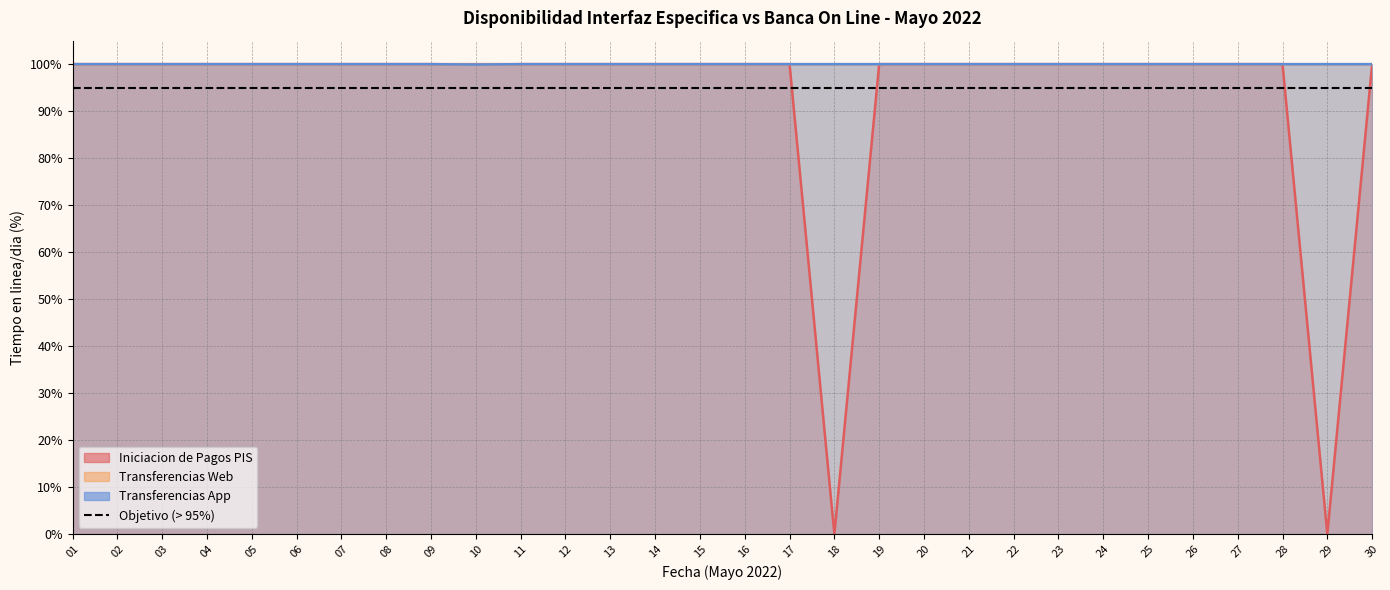

Reading left to right, extract all data points from this chart.

Iniciacion de Pagos PIS: 01=100.0	02=100.0	03=100.0	04=100.0	05=100.0	06=100.0	07=100.0	08=100.0	09=100.0	10=100.0	11=100.0	12=100.0	13=100.0	14=100.0	15=100.0	16=100.0	17=100.0	18=0.0	19=100.0	20=100.0	21=100.0	22=100.0	23=100.0	24=100.0	25=100.0	26=100.0	27=100.0	28=100.0	29=0.0	30=100.0
Transferencias Web: 01=100.0	02=100.0	03=100.0	04=100.0	05=100.0	06=100.0	07=100.0	08=100.0	09=100.0	10=99.9	11=100.0	12=100.0	13=100.0	14=100.0	15=100.0	16=100.0	17=100.0	18=100.0	19=100.0	20=100.0	21=100.0	22=100.0	23=100.0	24=100.0	25=100.0	26=100.0	27=100.0	28=100.0	29=100.0	30=100.0
Transferencias App: 01=100.0	02=100.0	03=100.0	04=100.0	05=100.0	06=100.0	07=100.0	08=100.0	09=100.0	10=99.9	11=100.0	12=100.0	13=100.0	14=100.0	15=100.0	16=100.0	17=100.0	18=100.0	19=100.0	20=100.0	21=100.0	22=100.0	23=100.0	24=100.0	25=100.0	26=100.0	27=100.0	28=100.0	29=100.0	30=100.0